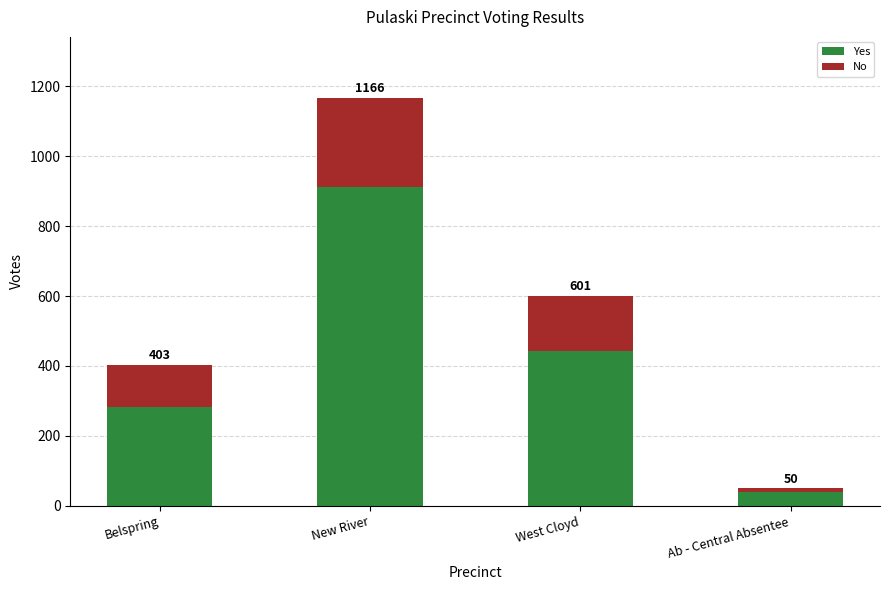

Does the chart contain any negative values?

No